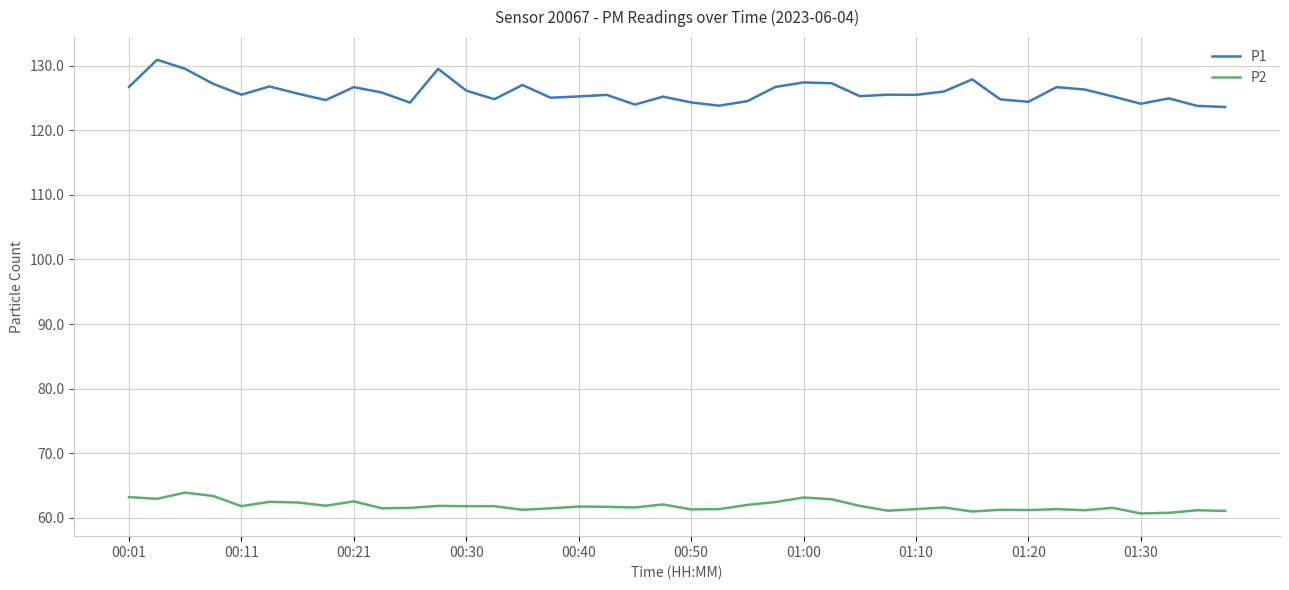

List the series in order of their overall mean, lowest first.

P2, P1